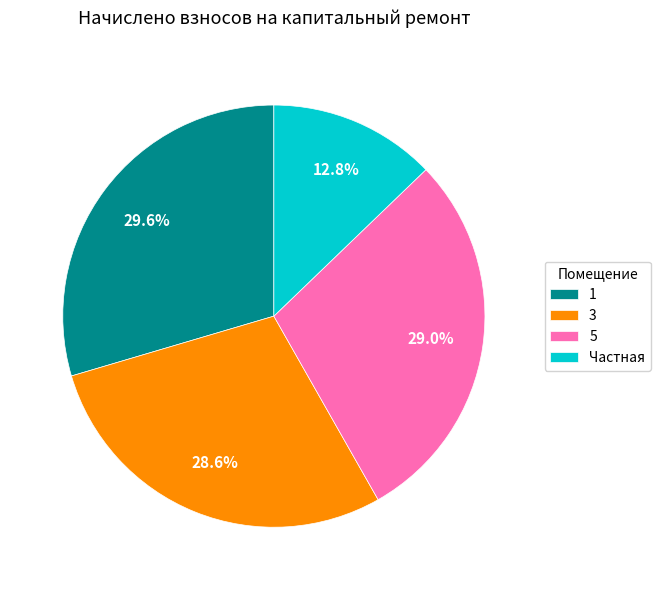

Which has a higher value, 1 or 3?

1